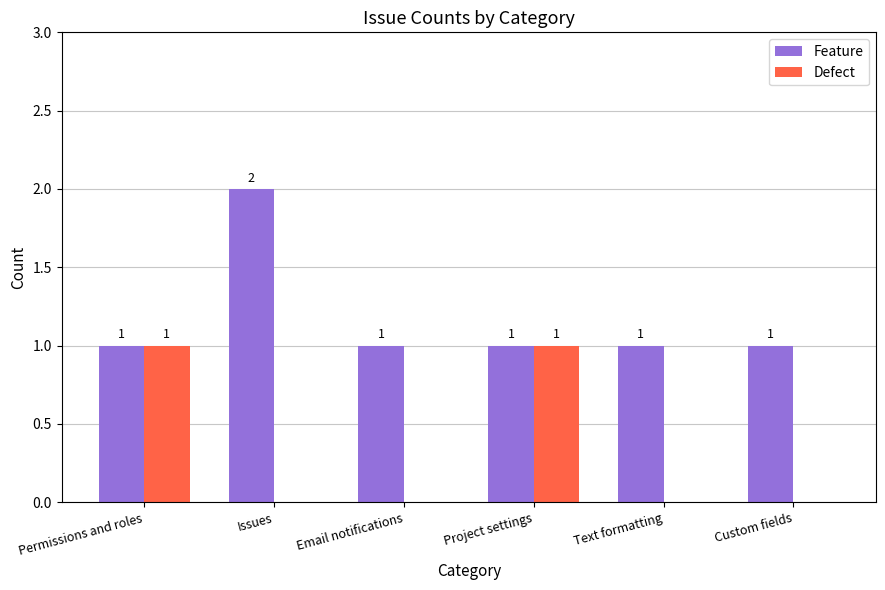

The value of Defect at Permissions and roles is 0. True or false?

False